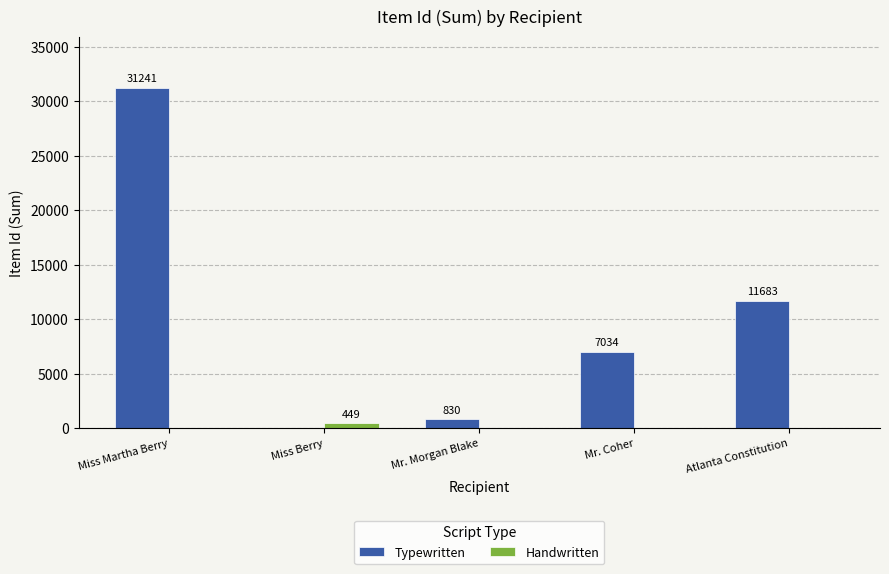

The value of Handwritten at Miss Berry is 449. True or false?

True